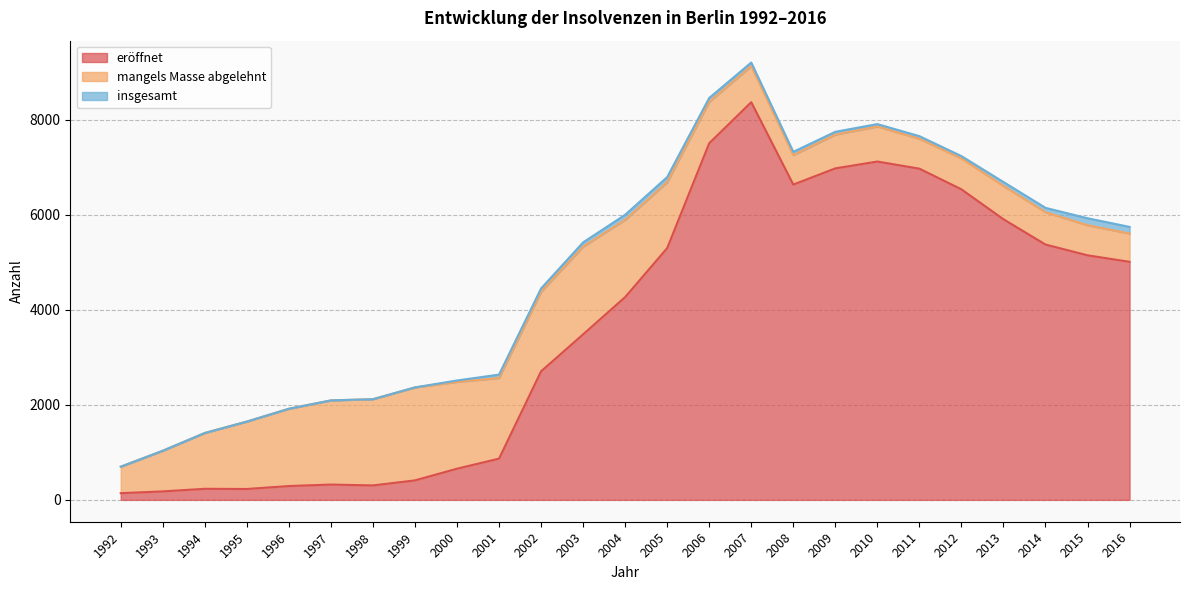

Which category has the highest value across all series?

2007